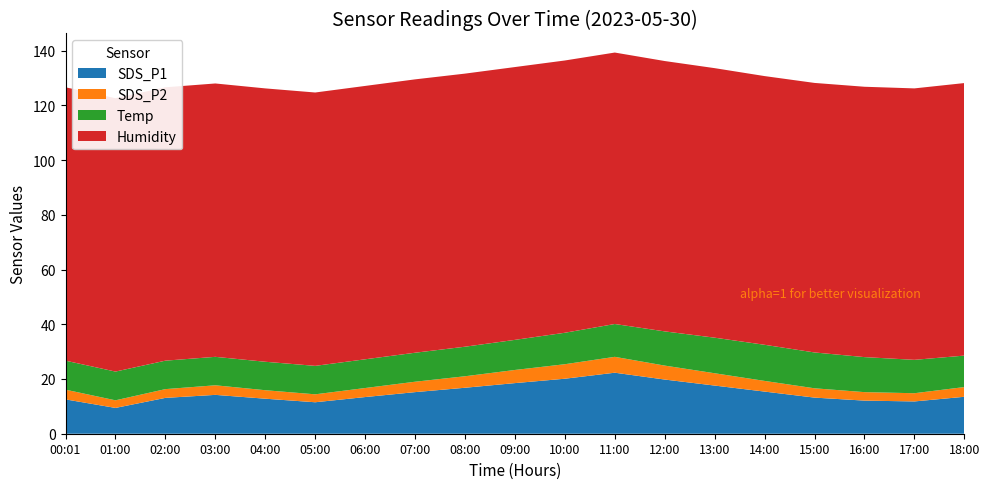

Reading left to right, what are all the values shown in this chart?

SDS_P1: 12.6	9.4	13.1	14.2	12.8	11.5	13.4	15.2	16.8	18.5	20.1	22.3	19.8	17.6	15.4	13.2	12.1	11.8	13.5
SDS_P2: 3.5	2.8	3.2	3.5	3.1	2.9	3.3	3.8	4.2	4.8	5.3	5.8	5.1	4.5	3.9	3.4	3.1	3.0	3.5
Temp: 10.6	10.5	10.4	10.4	10.4	10.4	10.5	10.6	10.8	11.0	11.5	12.0	12.5	13.0	13.2	13.1	12.8	12.2	11.5
Humidity: 99.9	99.9	99.9	99.9	99.9	99.9	99.9	99.9	99.8	99.7	99.5	99.2	98.8	98.5	98.2	98.5	98.8	99.2	99.6